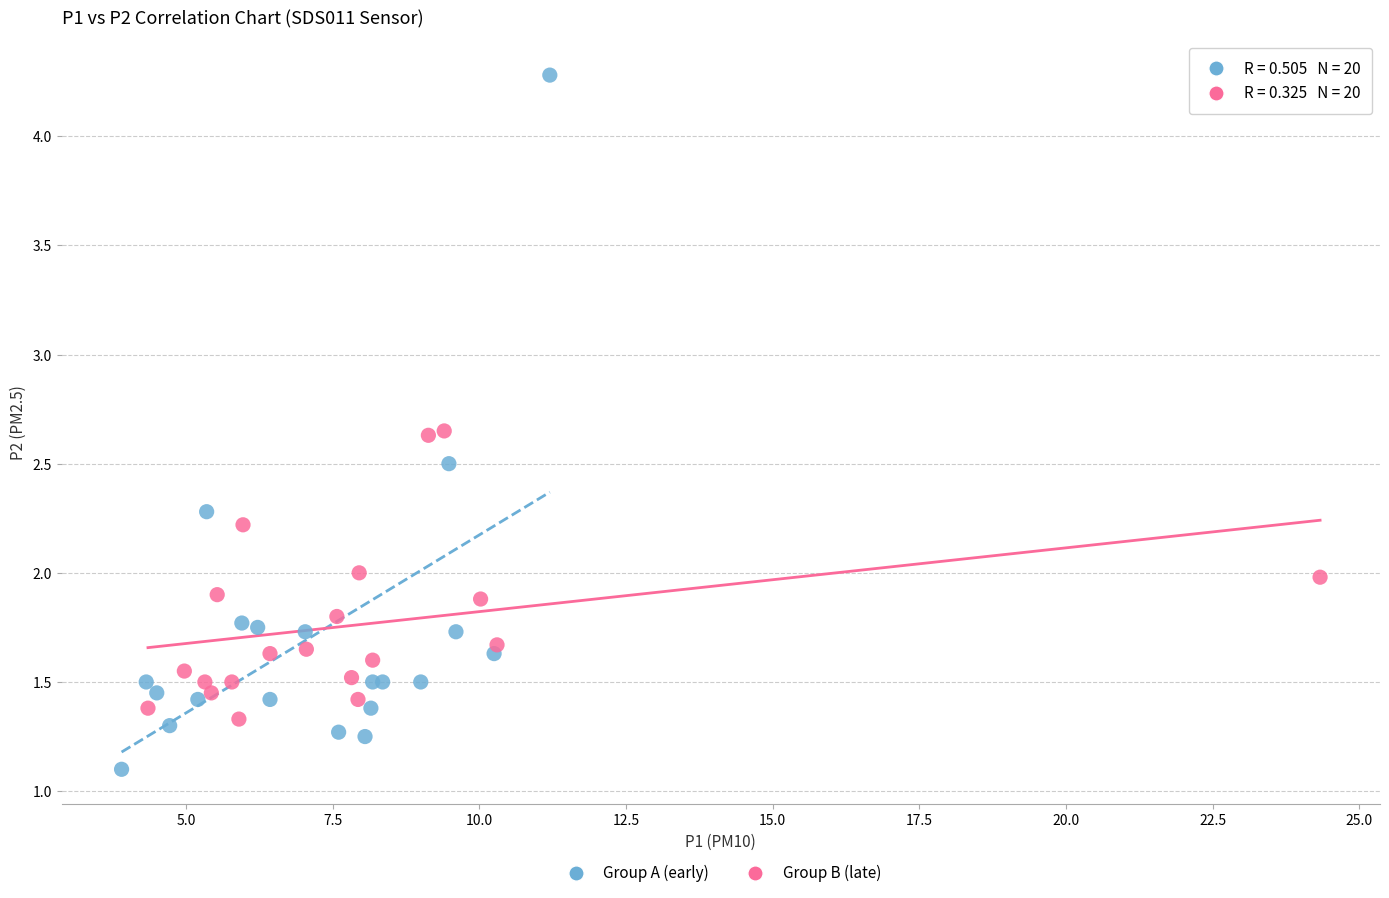

Which series reaches the maximum Y coordinate?

Group A (early)